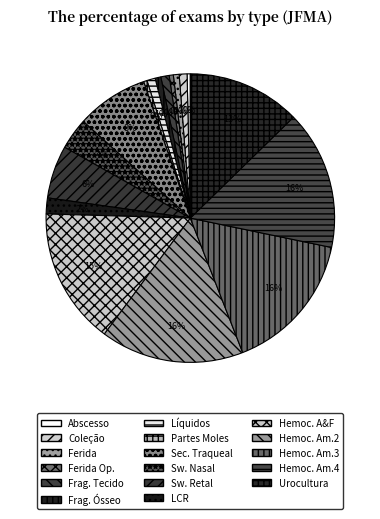

How many segments does this pie chart have?

17